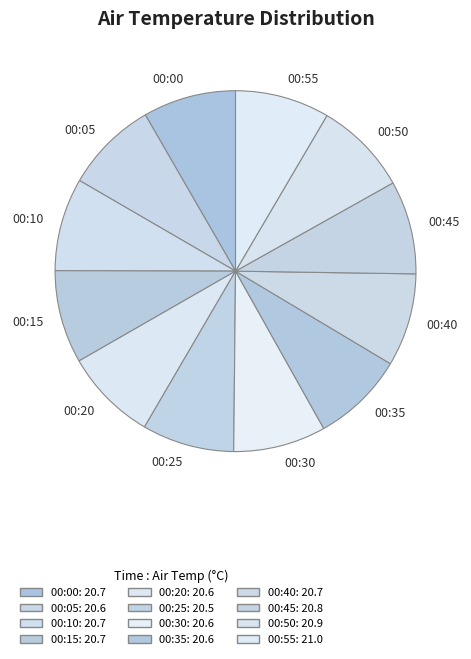

Is there any slice that represents more than half of the pie?

No